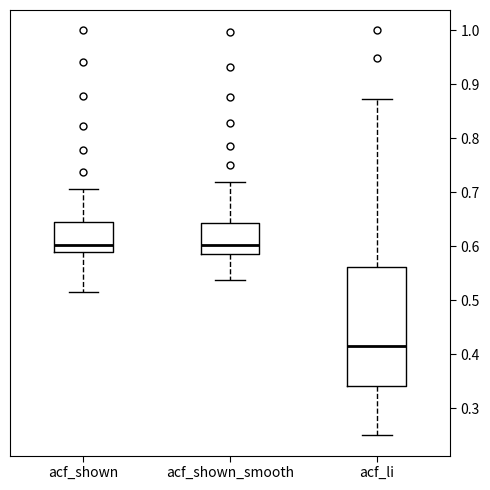

Reading left to right, transcribe this box plot: for each box, give where its median line is, the range the box spans, and where its two whiskers end, as read against the y-axis. The values are not printed on the chart, so give them approximately, as read against the axis.

acf_shown: median 0.60, box 0.59 to 0.65, whiskers 0.52 to 0.71
acf_shown_smooth: median 0.60, box 0.59 to 0.64, whiskers 0.54 to 0.72
acf_li: median 0.42, box 0.34 to 0.56, whiskers 0.25 to 0.87